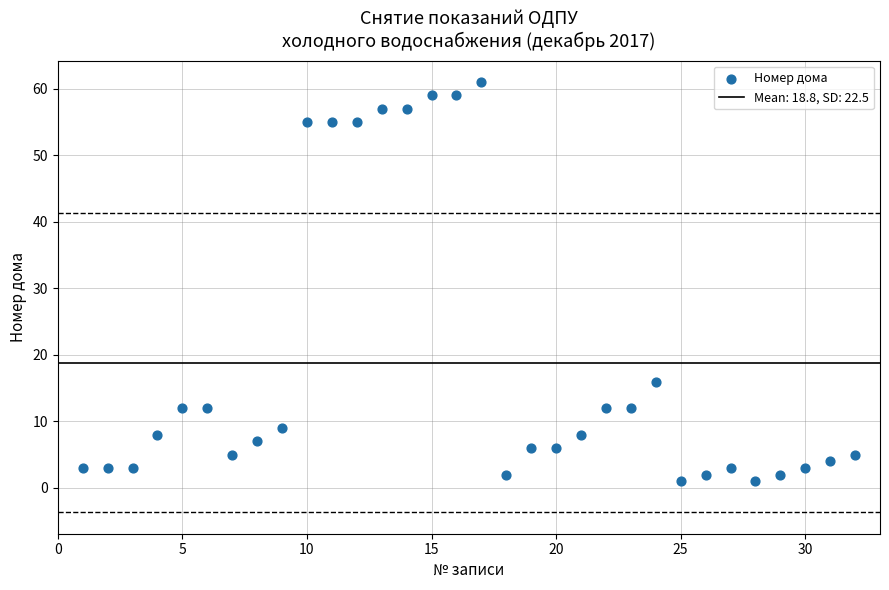

What Y value in the scatter plot is closest to 31?

16